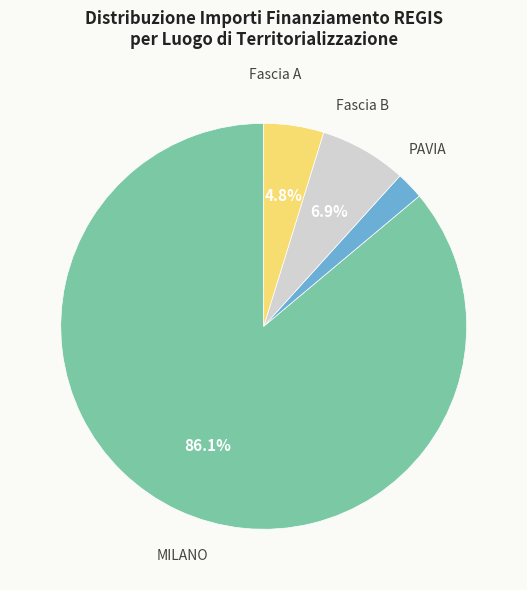

Rank the categories by value from lowest to highest.

PAVIA, Fascia A, Fascia B, MILANO